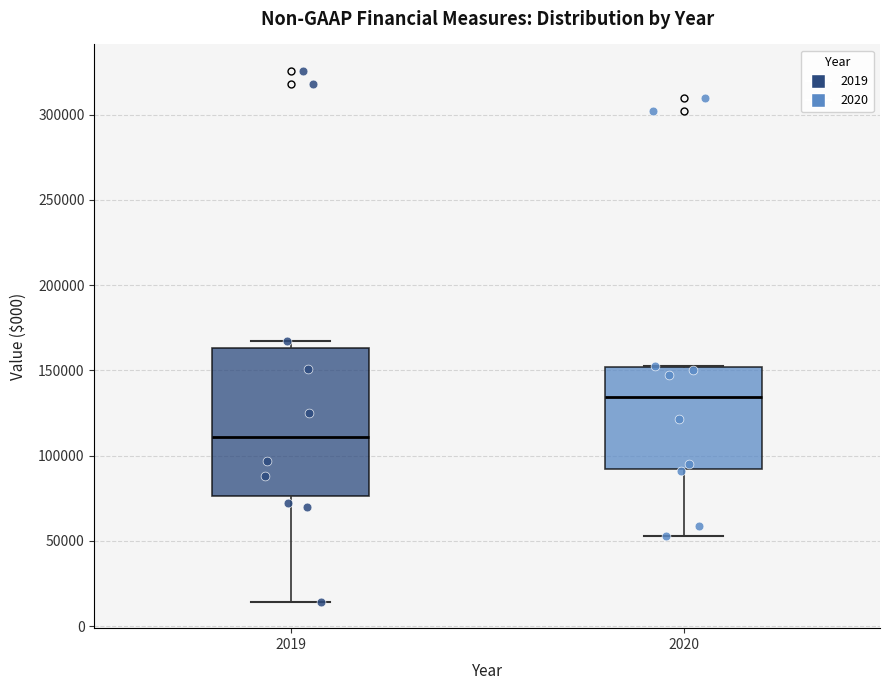

Reading left to right, transcribe this box plot: for each box, give where its median line is, the range the box spans, and where its two whiskers end, as read against the y-axis. The values are not printed on the chart, so give them approximately, as read against the axis.

2019: median 110000, box 75000 to 165000, whiskers 15000 to 165000 (just above the box's upper edge)
2020: median 135000, box 90000 to 150000, whiskers 55000 to 150000